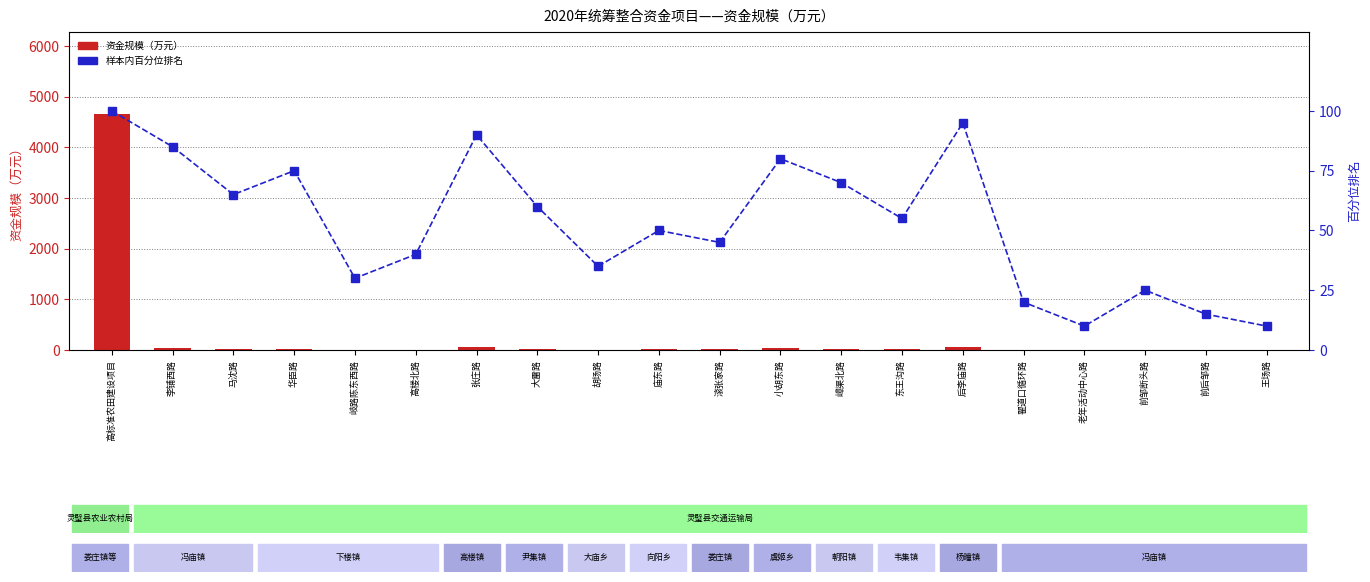

What is the spread (max minus min) of values at 大雷路?

36.2